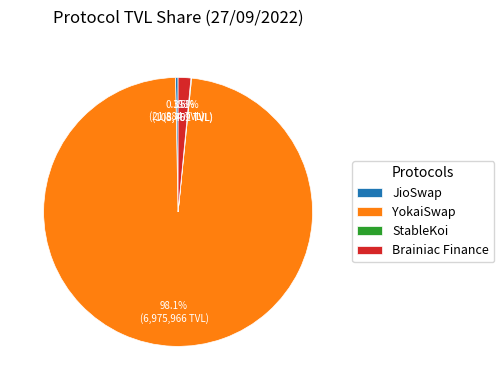

To the nearest percent, what is the difference between the largest and smallest slice percentages?

98%